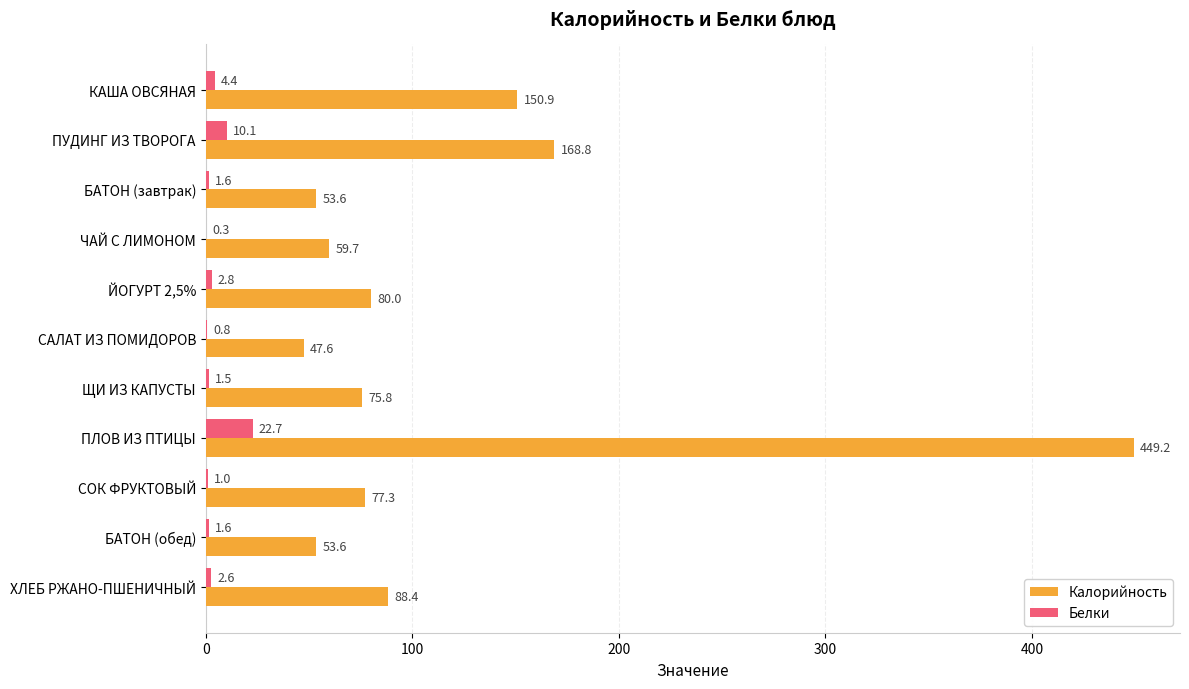

Which series has the widest spread of values?

Калорийность